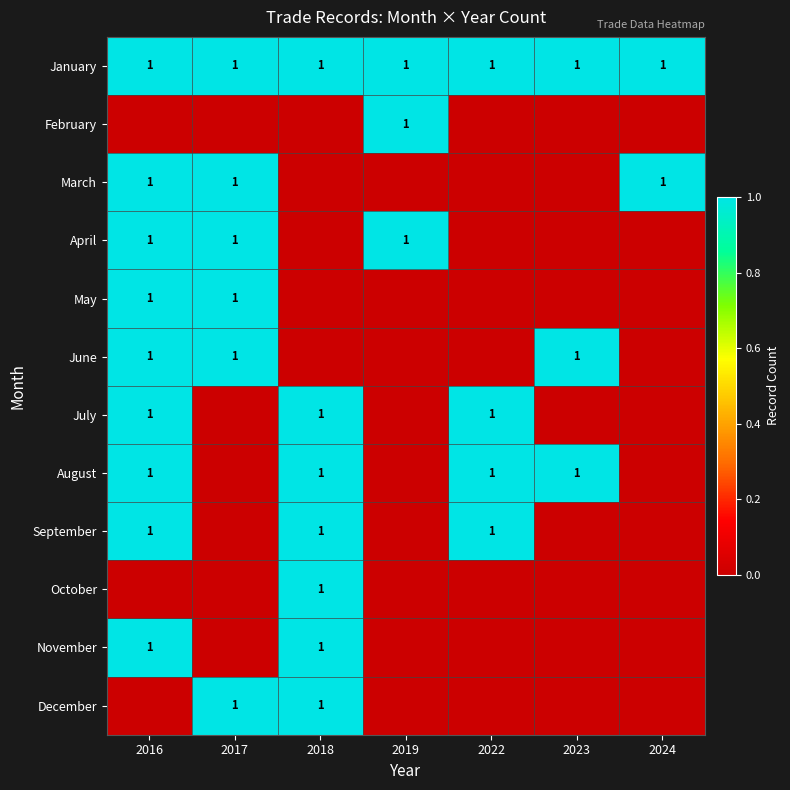

True or false: November has a value of 2 at 2018.

False